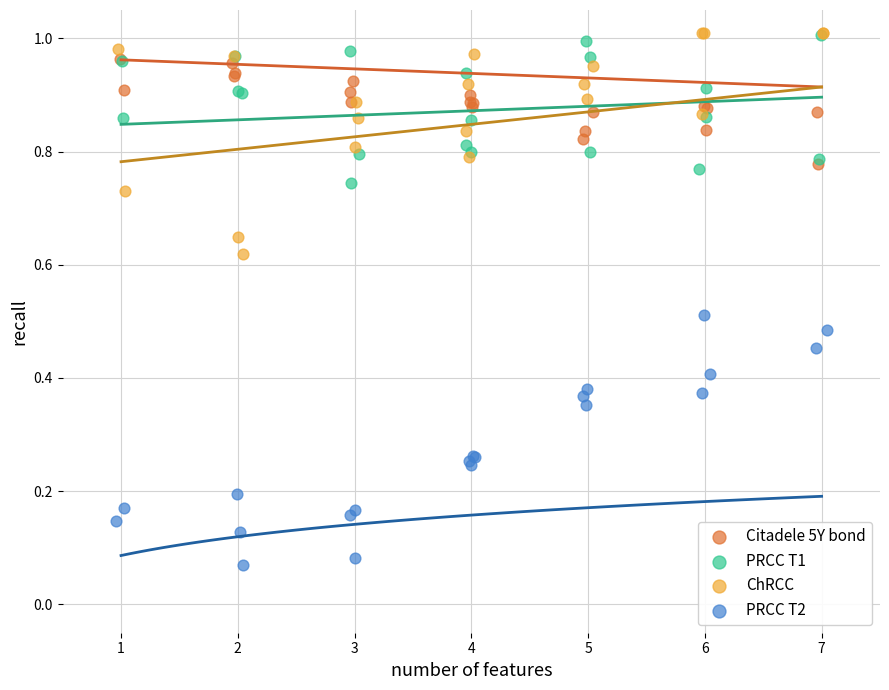

Which series reaches the minimum Y coordinate?

PRCC T2